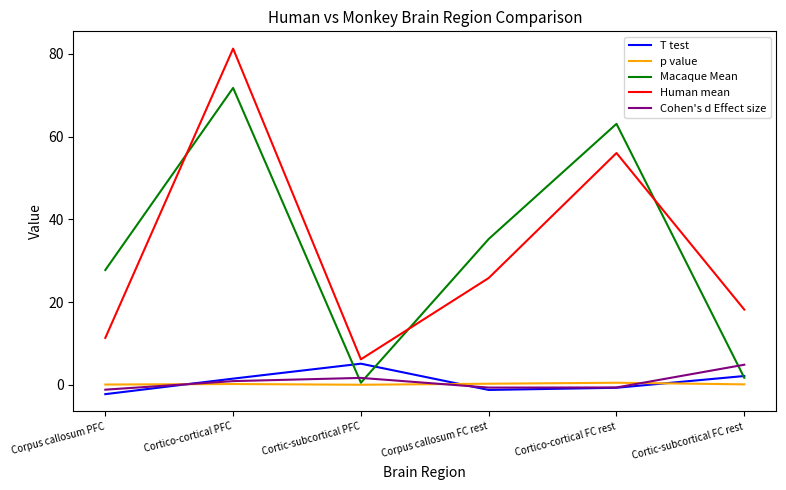

True or false: p value and Human mean cross at least once.

False